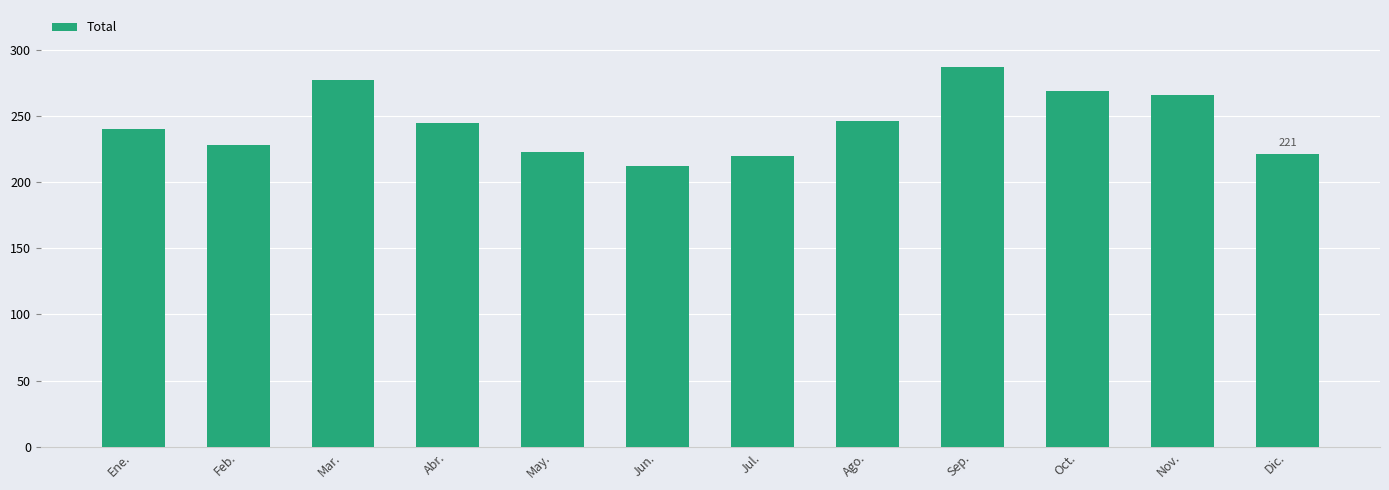

Which category has the highest value across all series?

Sep.